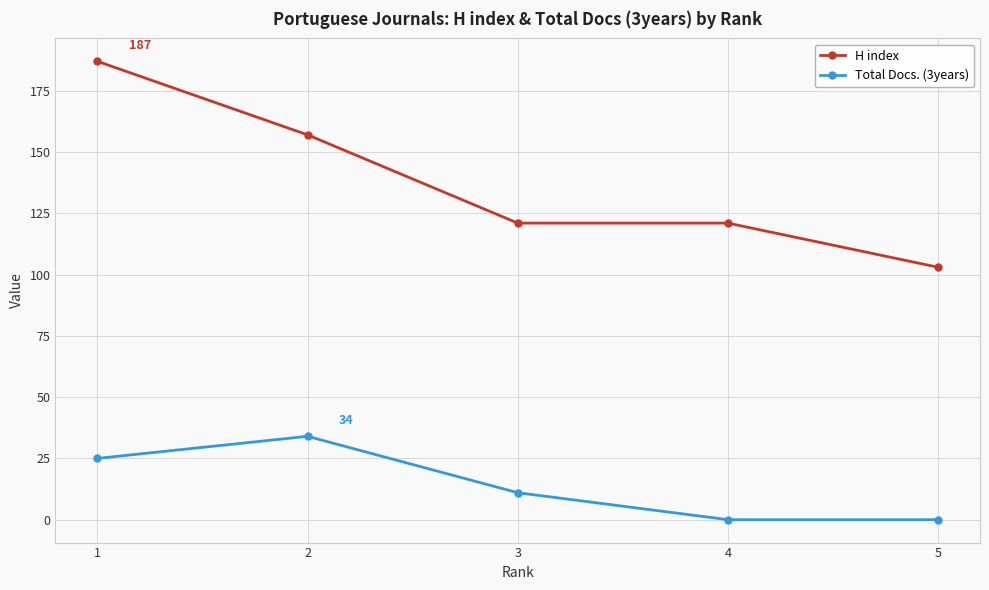

Which category has the highest value in the H index series?

1